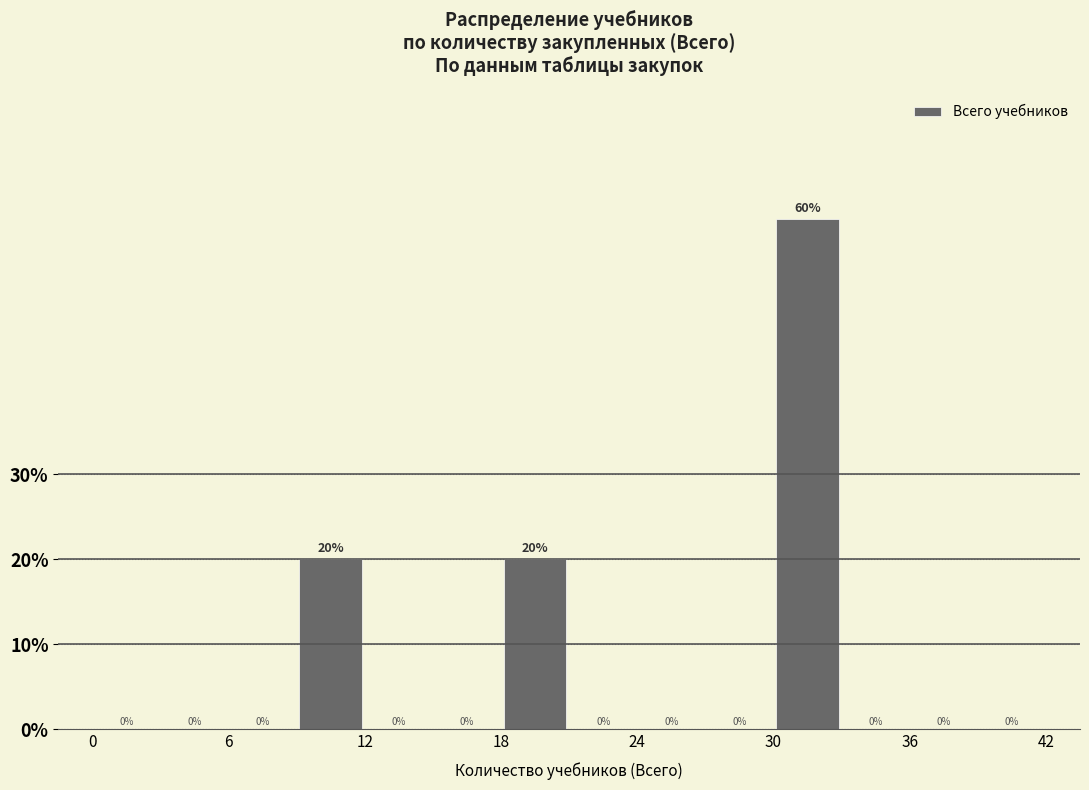

Read against the x-axis, roughly where is the centre of the tallest bar?

32